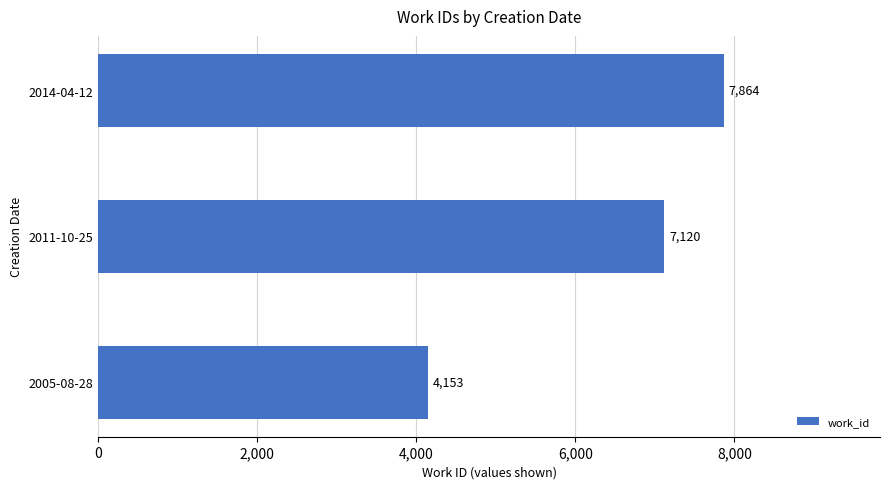

What value does the data have at 2011-10-25, to the nearest 10?

7120